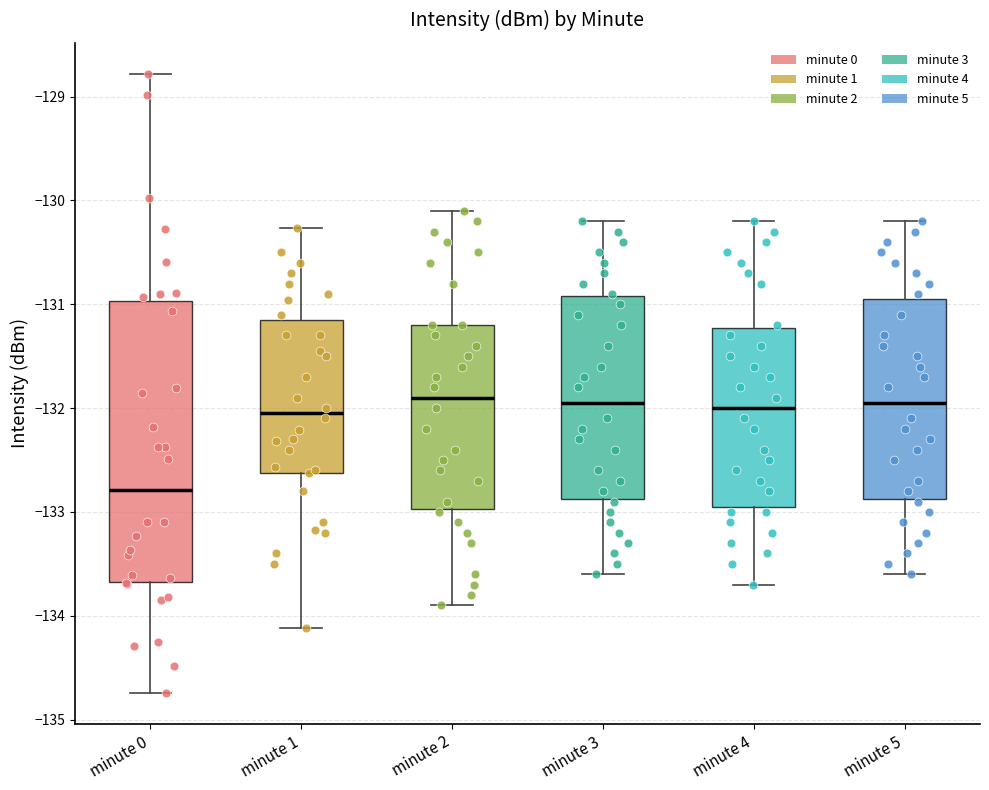

Reading left to right, transcribe this box plot: for each box, give where its median line is, the range the box spans, and where its two whiskers end, as read against the y-axis. The values are not printed on the chart, so give them approximately, as read against the axis.

minute 0: median -132.8, box -133.7 to -131.0, whiskers -134.7 to -128.8
minute 1: median -132.0, box -132.6 to -131.1, whiskers -134.1 to -130.3
minute 2: median -131.9, box -133.0 to -131.2, whiskers -133.9 to -130.1
minute 3: median -131.9, box -132.9 to -130.9, whiskers -133.6 to -130.2
minute 4: median -132.0, box -132.9 to -131.2, whiskers -133.7 to -130.2
minute 5: median -131.9, box -132.9 to -130.9, whiskers -133.6 to -130.2